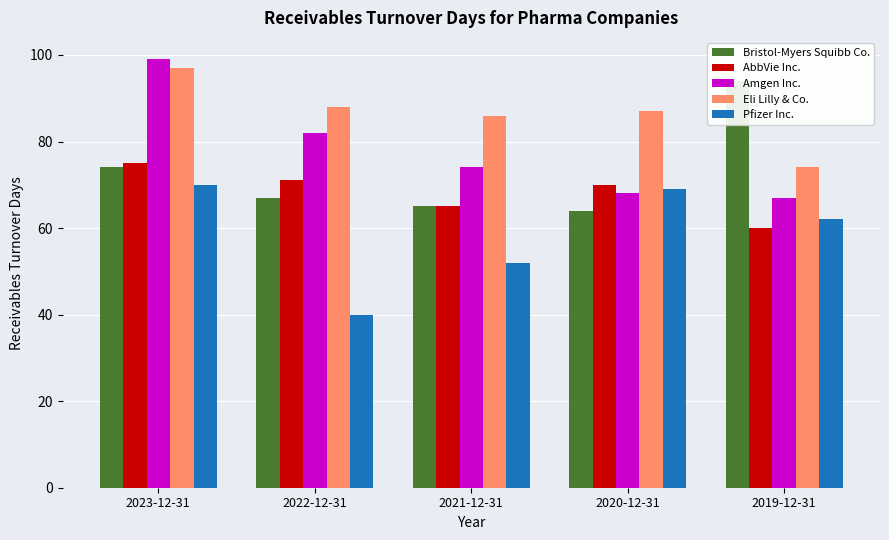

Between 2023-12-31 and 2020-12-31, which is larger?

2023-12-31